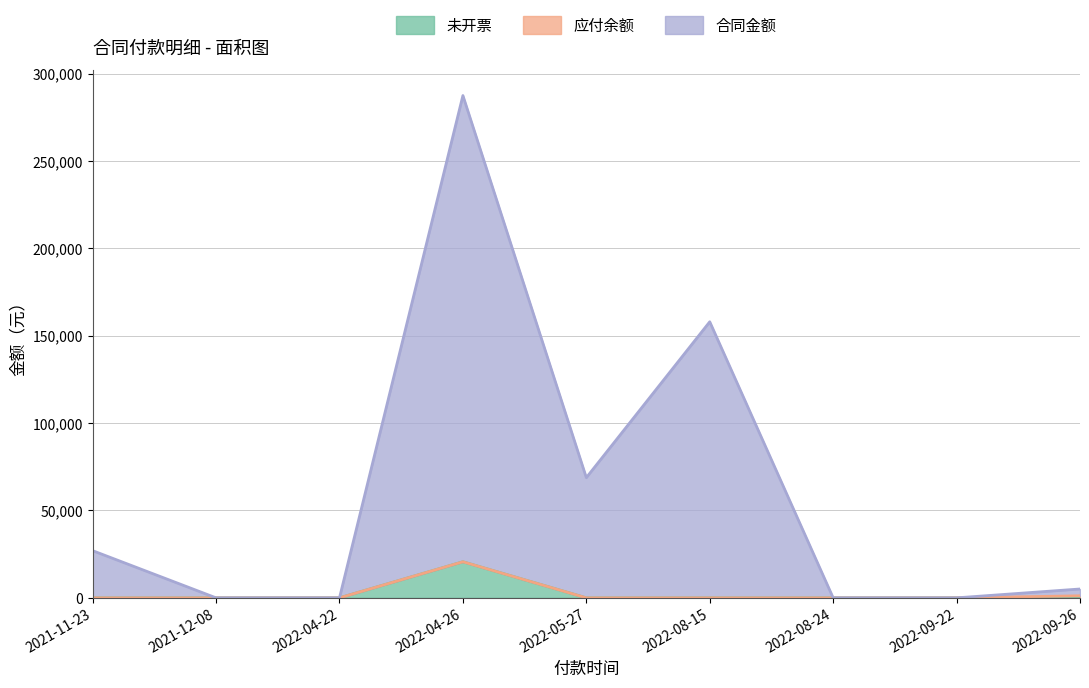

At which category is the sum across all series the highest?

2022-04-26